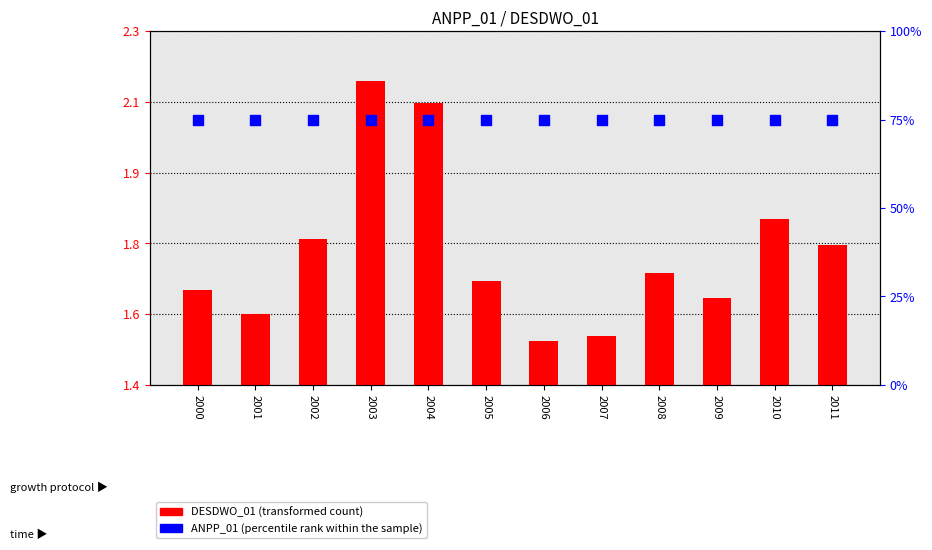

Which series contains the highest Y value?

percentile rank within the sample